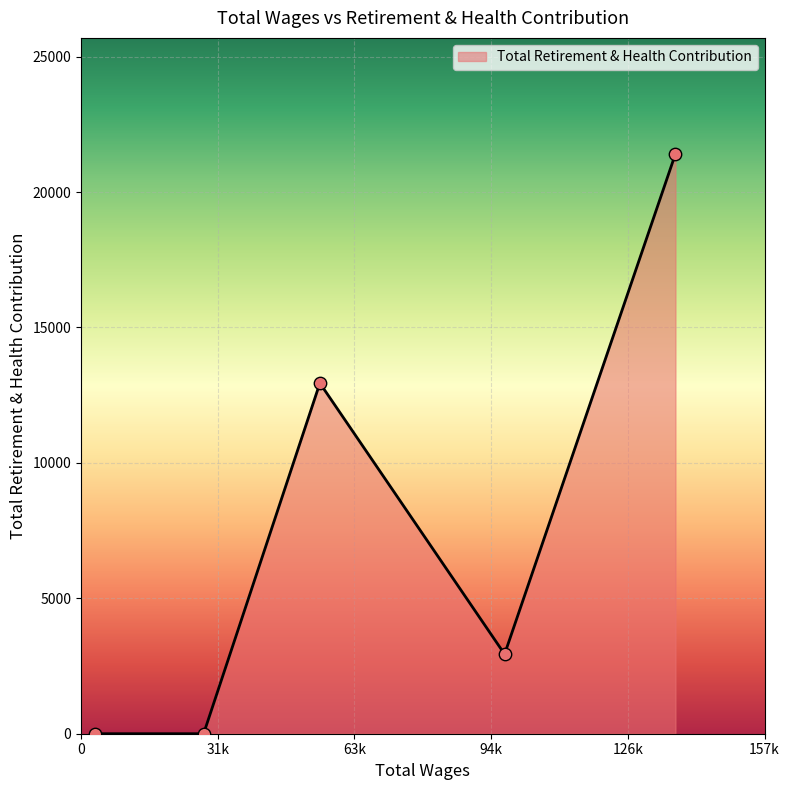

True or false: the data has more than 1 interior local peaks.

False